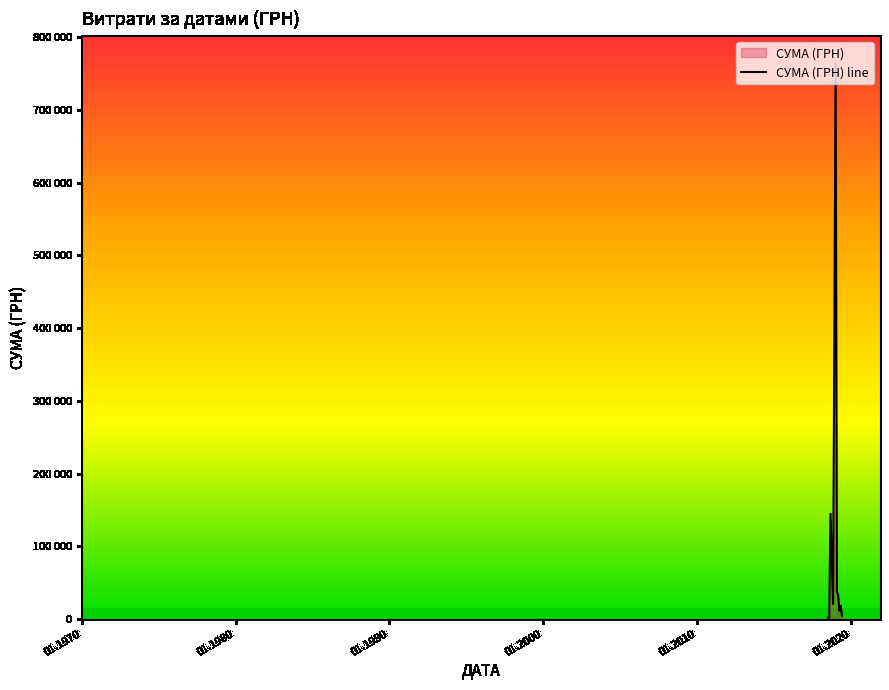

Is it true that the value at 01.2030 is 13211.8?

False